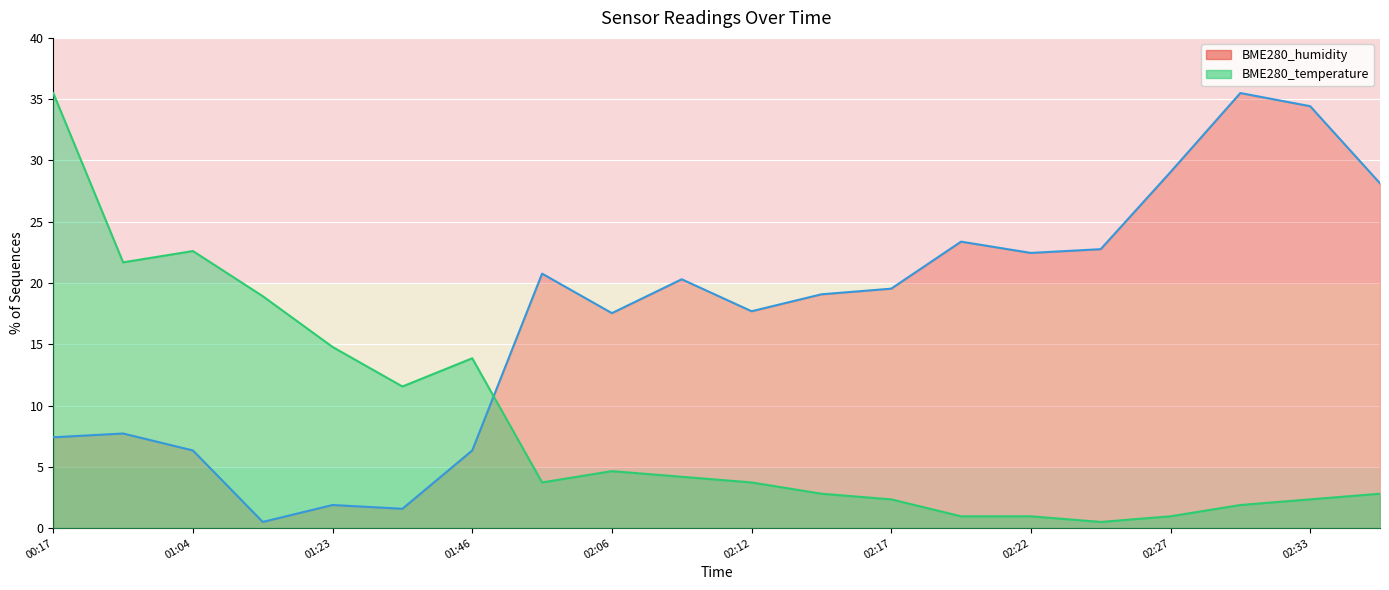

List the series in order of their overall mean, lowest first.

BME280_temperature, BME280_humidity